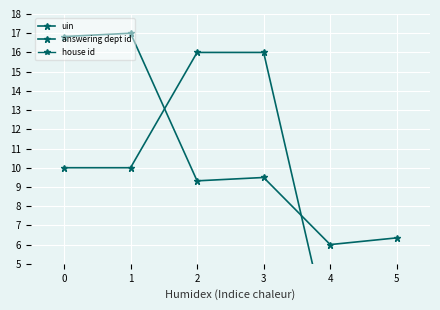

What is the total value across all series at 1?

28.0